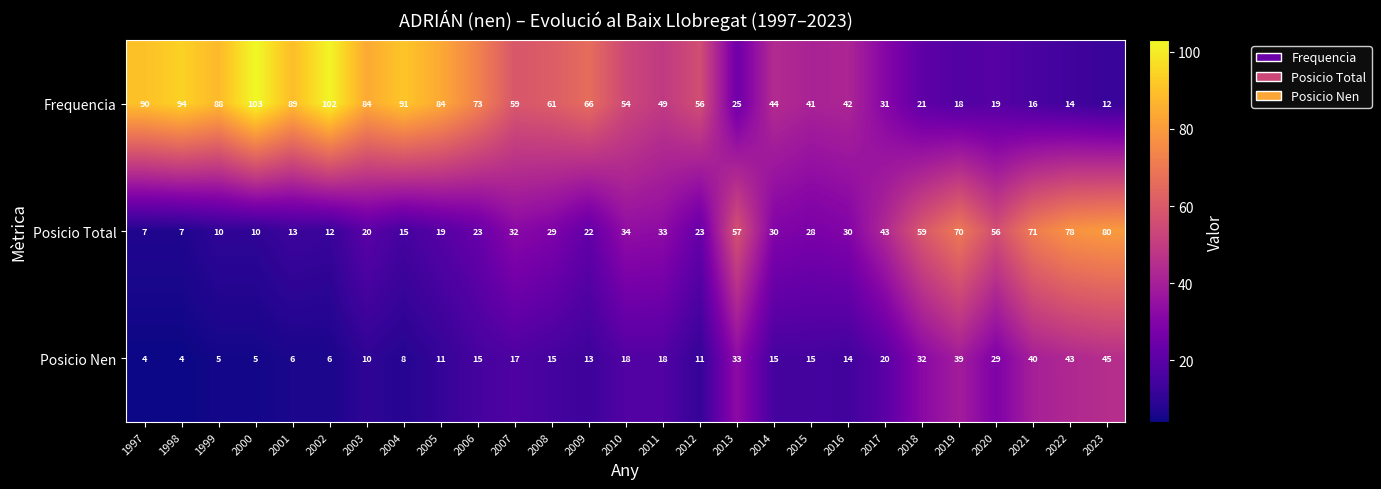

At which label does Posicio Total first exceed 29?

2007